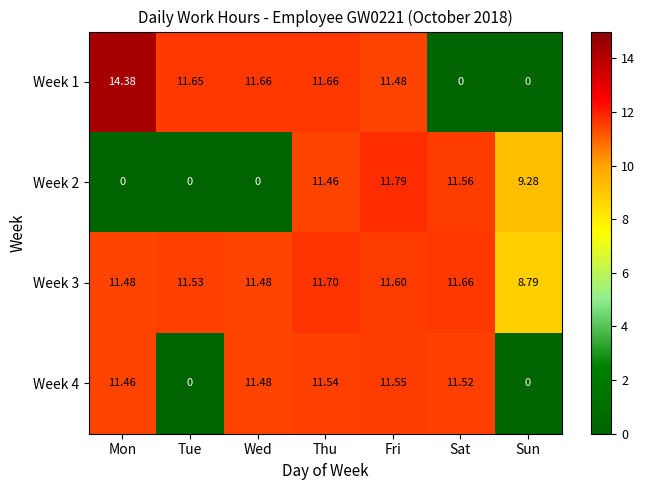

Which label corresponds to the largest value in the chart?

Mon